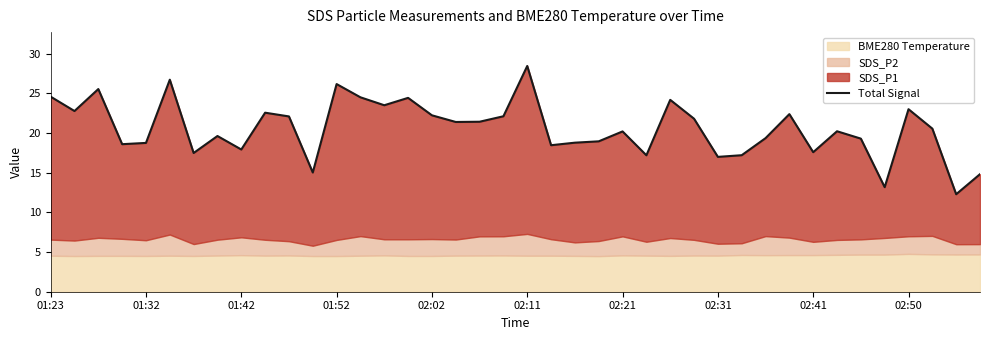

True or false: the data has more than 2 interior local peaks.

True